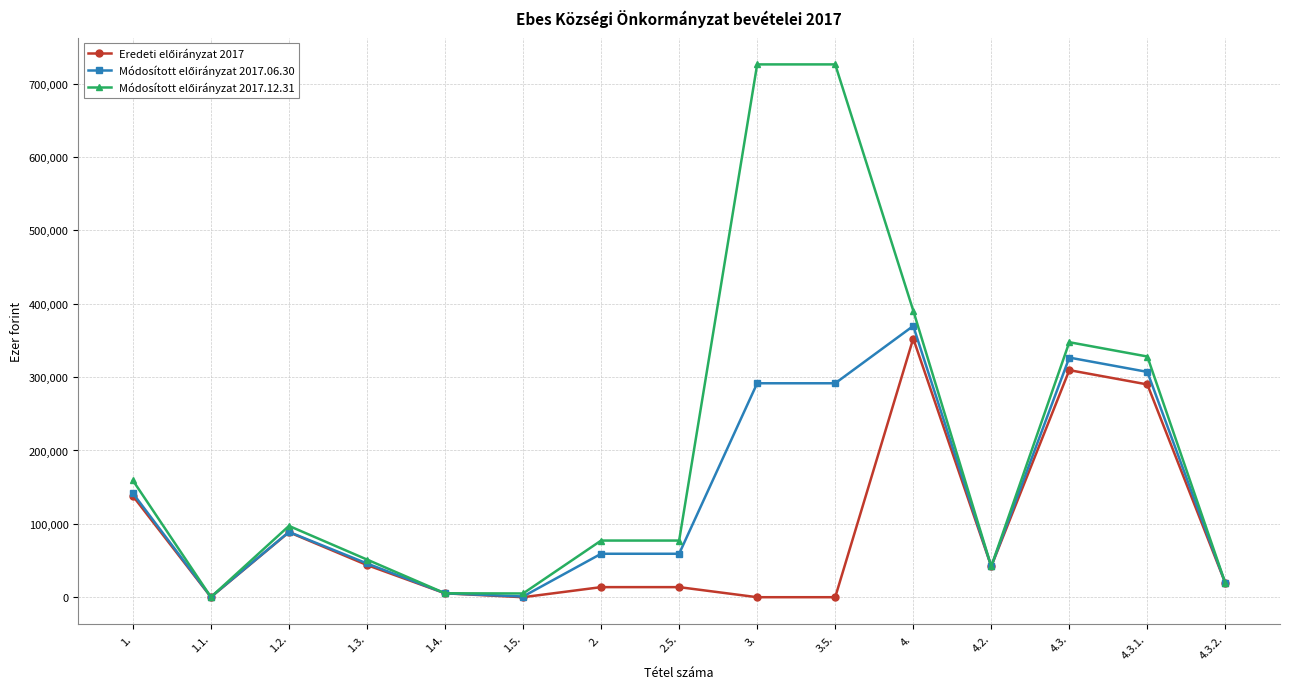

At how many categories does at least one series exceed 191968?

5